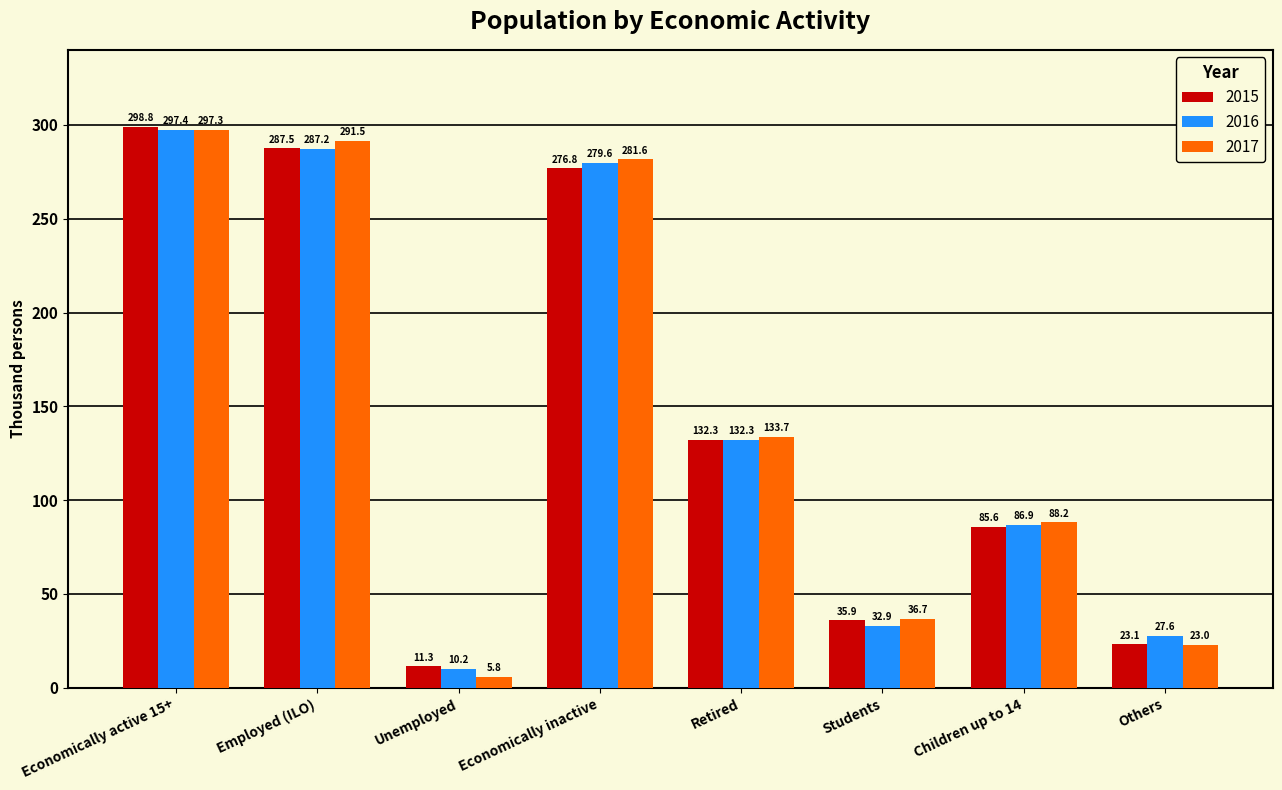

Is the value of 2015 at Children up to 14 greater than the value of 2016 at Unemployed?

Yes